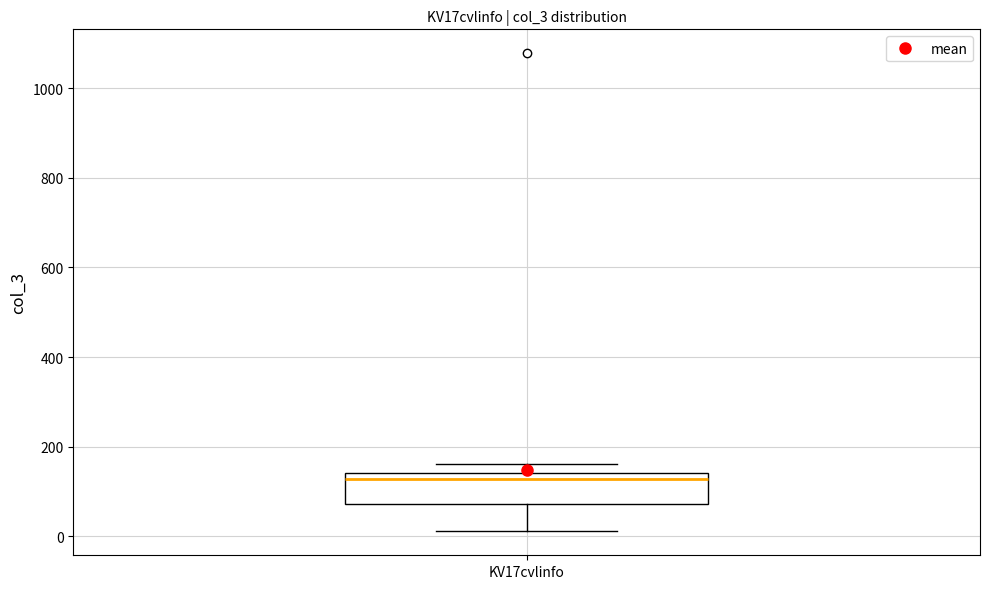

Read this box plot against the y-axis: the position of the median line, the range covered by the box, and the ends of both whiskers. The values are not printed on the chart, so give them approximately, as read against the axis.

median 120, box 80 to 140, whiskers 20 to 160